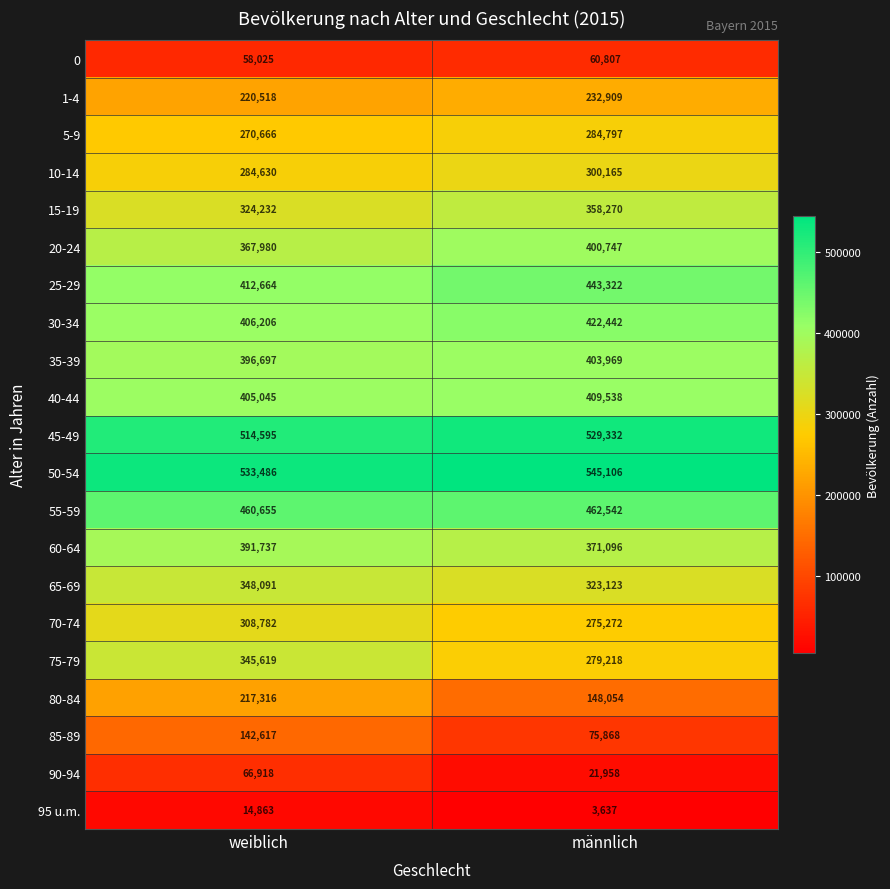

What is the smallest value displayed?

3637